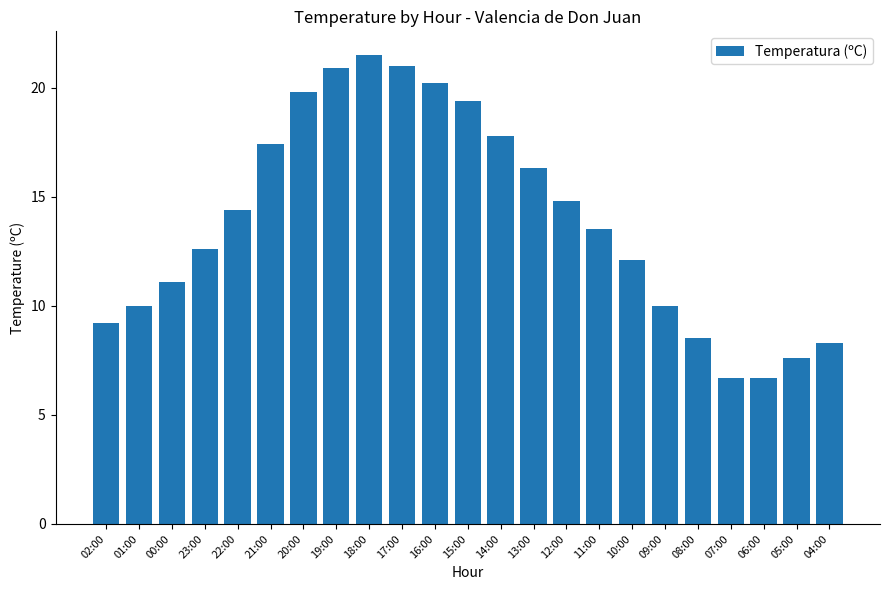

Where does the data first go above 13?

22:00